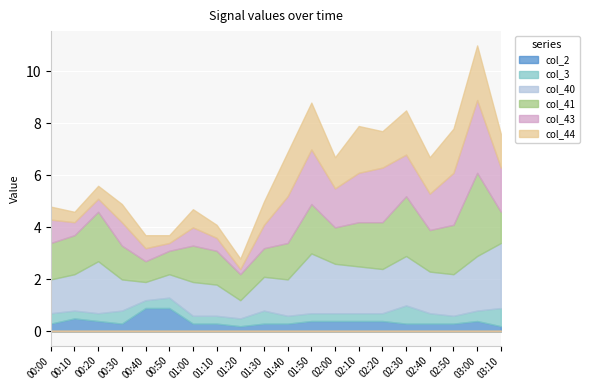

How many distinct data groups are displayed?

6